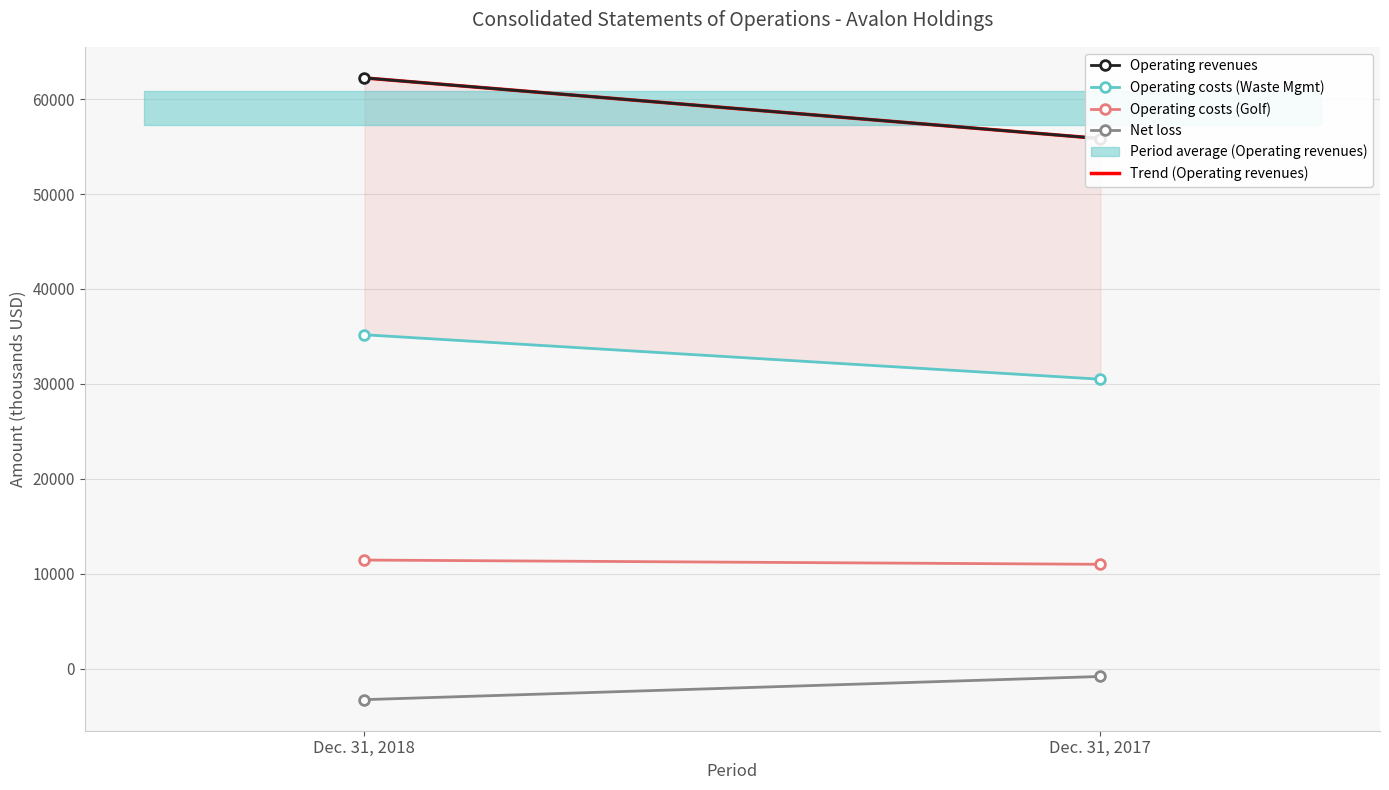

Reading right to left, list all the values displayed in this chart.

Operating revenues: Dec. 31, 2017=55848	Dec. 31, 2018=62234
Operating costs (Waste Mgmt): Dec. 31, 2017=30495	Dec. 31, 2018=35181
Operating costs (Golf): Dec. 31, 2017=11000	Dec. 31, 2018=11448
Net loss: Dec. 31, 2017=-816	Dec. 31, 2018=-3256